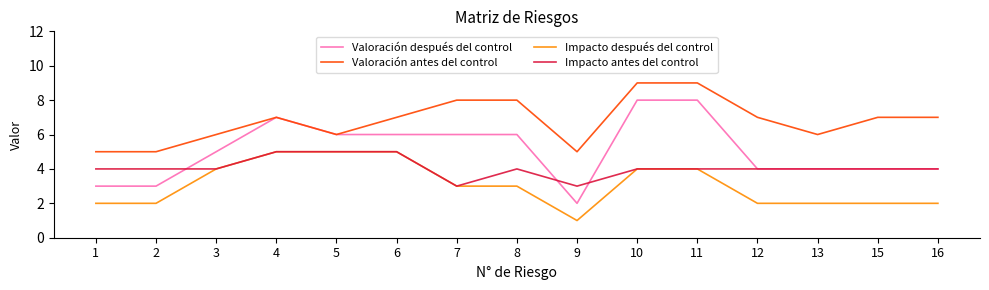

How many lines are shown in the chart?

4